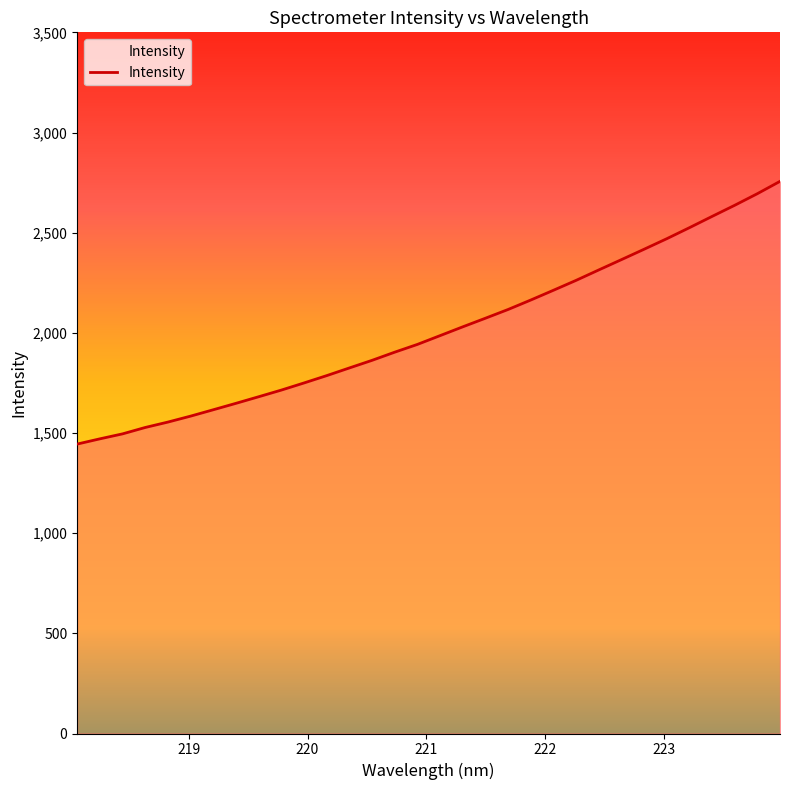

What is the smallest value displayed?

1444.7